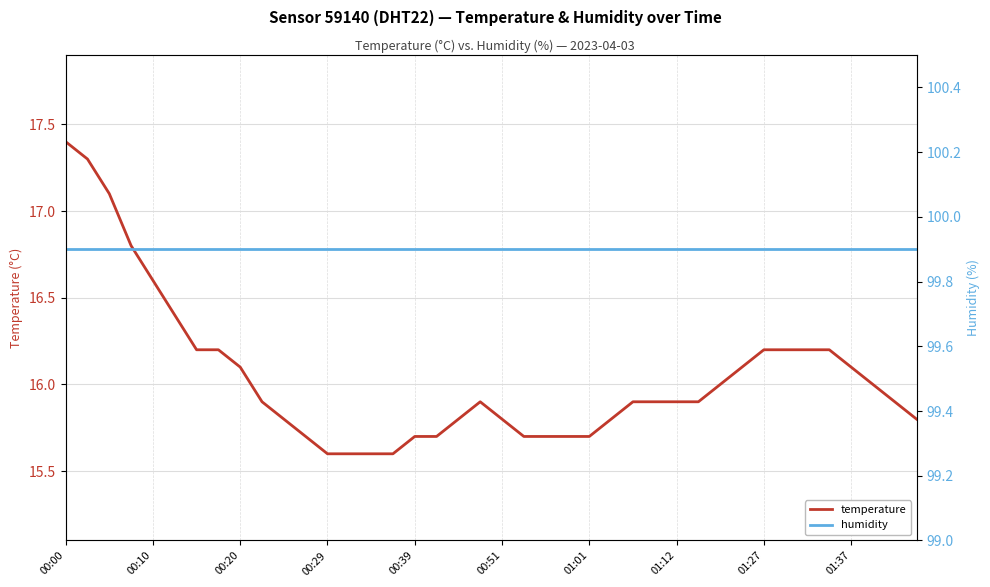

What is the difference between the maximum and minimum values in the temperature series?

1.8